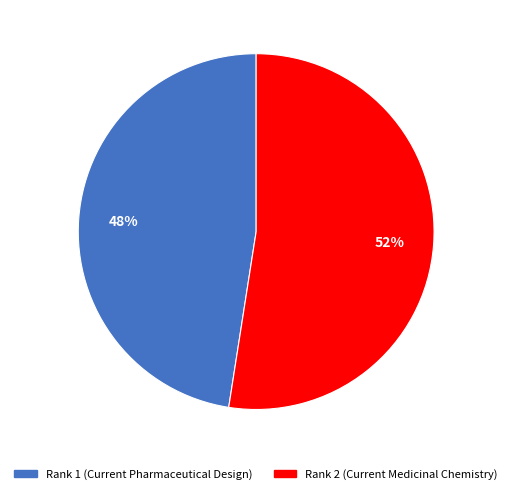

Which category has the biggest portion of the pie?

Rank 2 (Current Medicinal Chemistry)